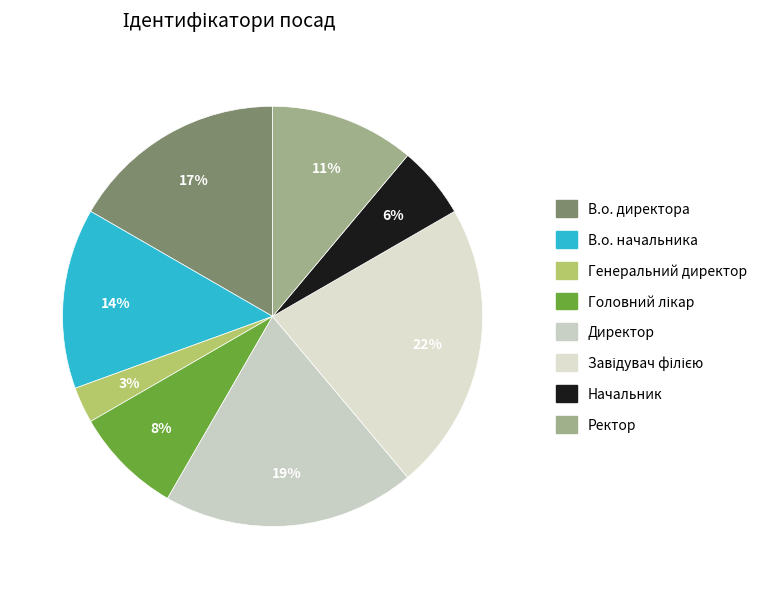

Rank the categories by value from lowest to highest.

Генеральний директор, Начальник, Головний лікар, Ректор, В.о. начальника, В.о. директора, Директор, Завідувач філією